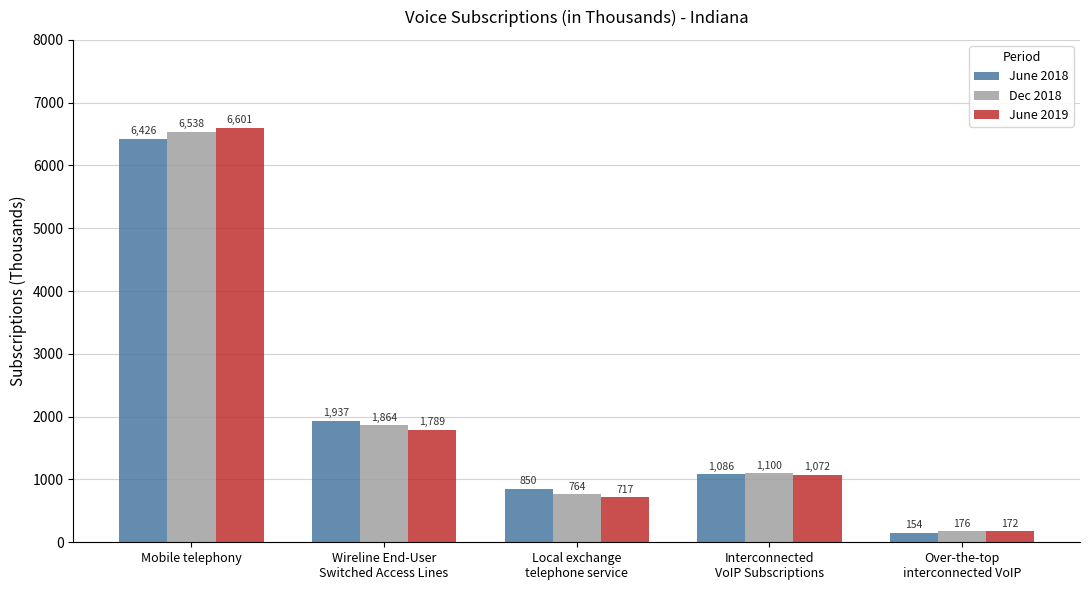

At which label does Dec 2018 first exceed 1100?

Mobile telephony